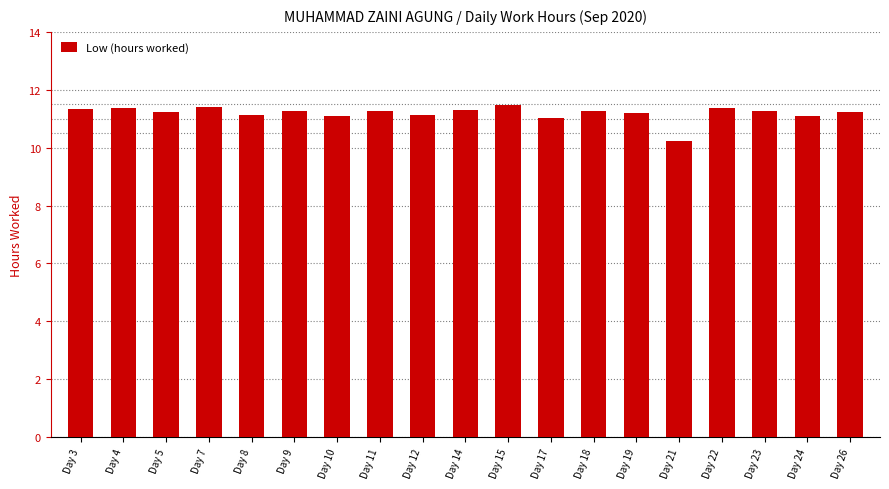

What is the change in value from Day 3 to Day 17?

-0.3